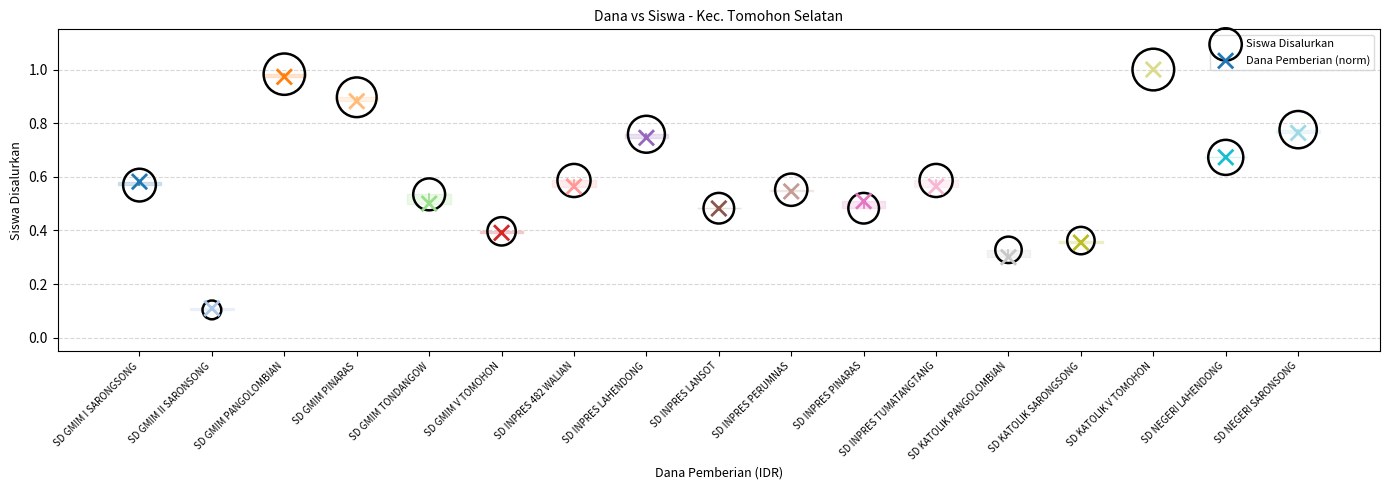

Which series has the largest Y range (max minus min)?

Siswa Disalurkan